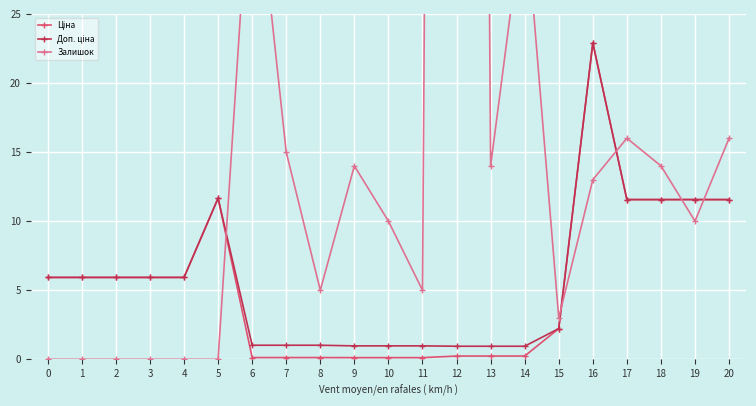

Which has a higher value, 9 or 5?

5